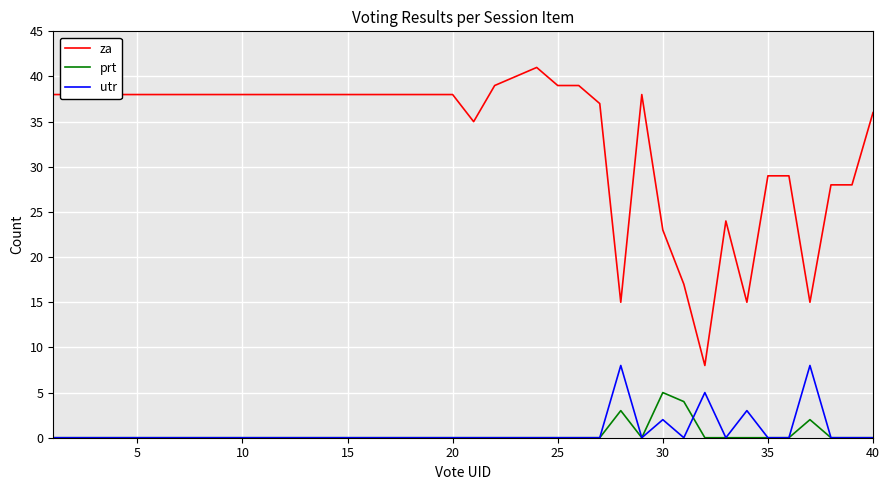

True or false: za and prt intersect in this chart.

False